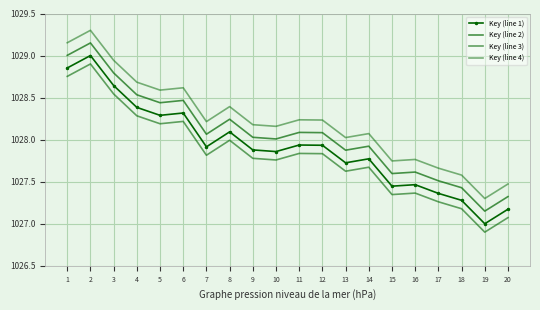

True or false: Key (line 1) and Key (line 3) cross at least once.

False